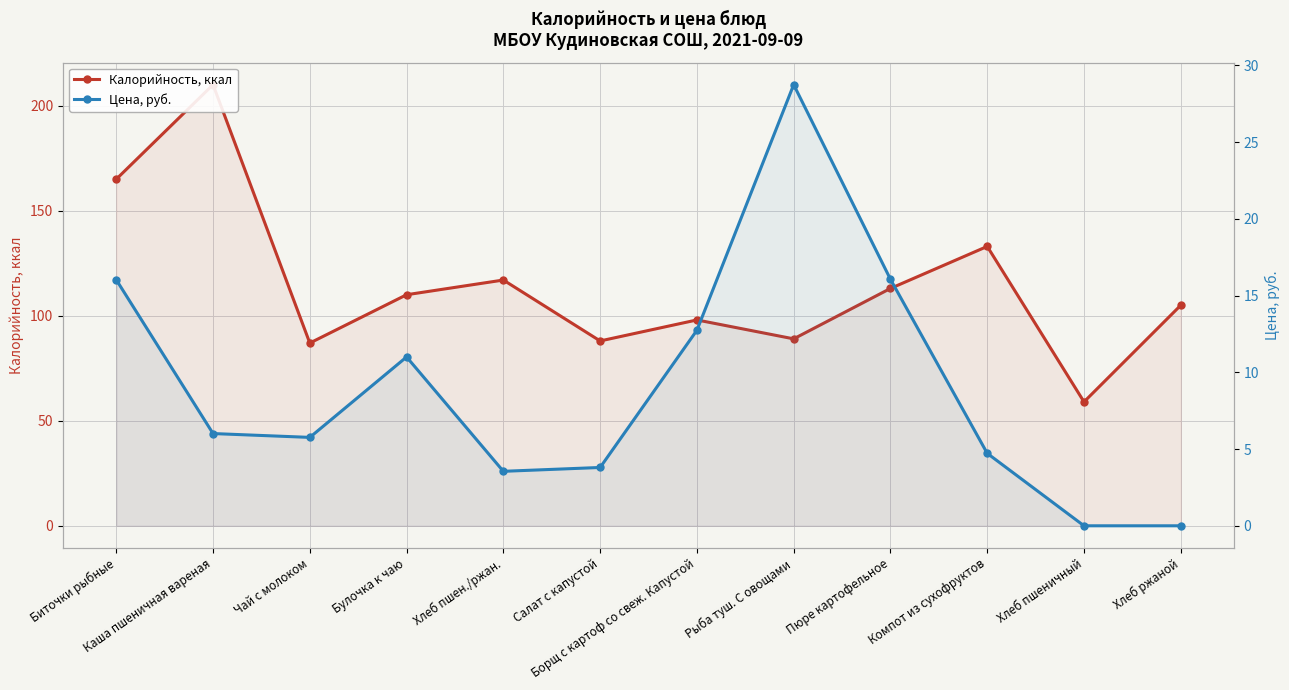

What is the difference between the second highest and second lowest values in the Калорийность, ккал series?

78.0